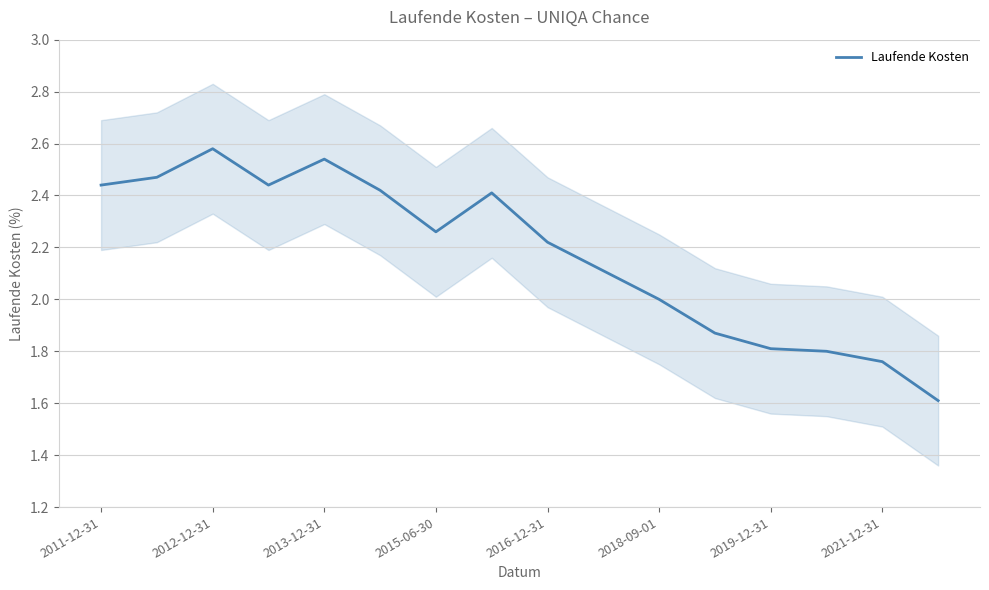

How many series are shown in this chart?

1